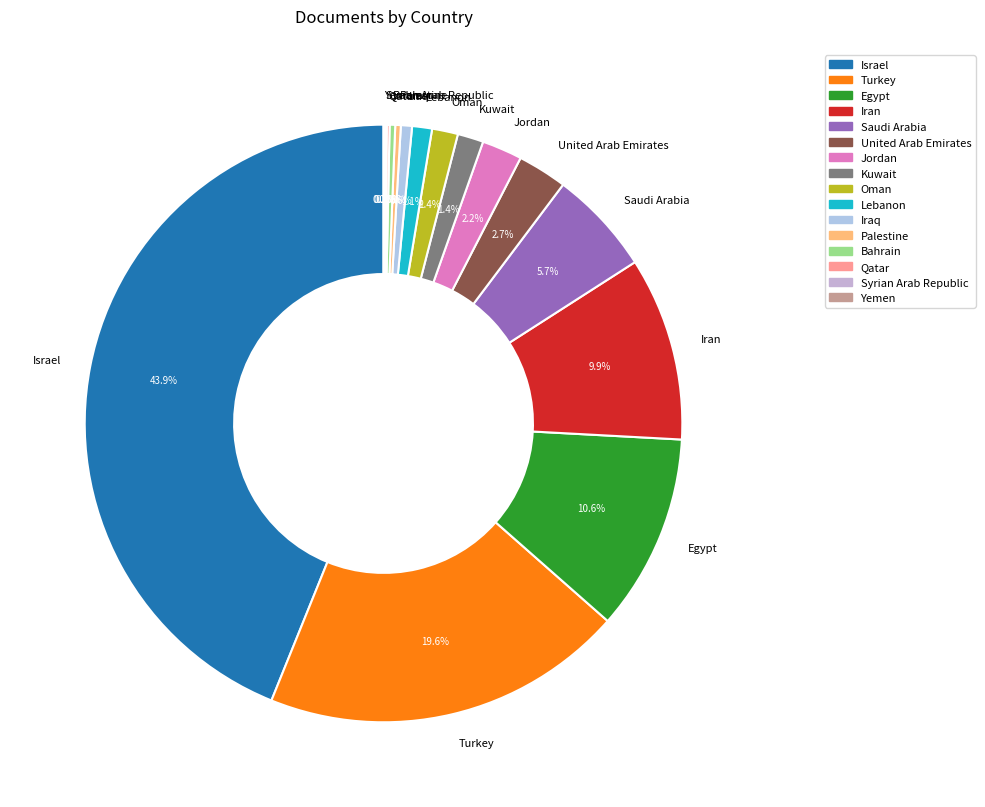

What is the ratio of the value at Egypt to the value at Oman?

7.6